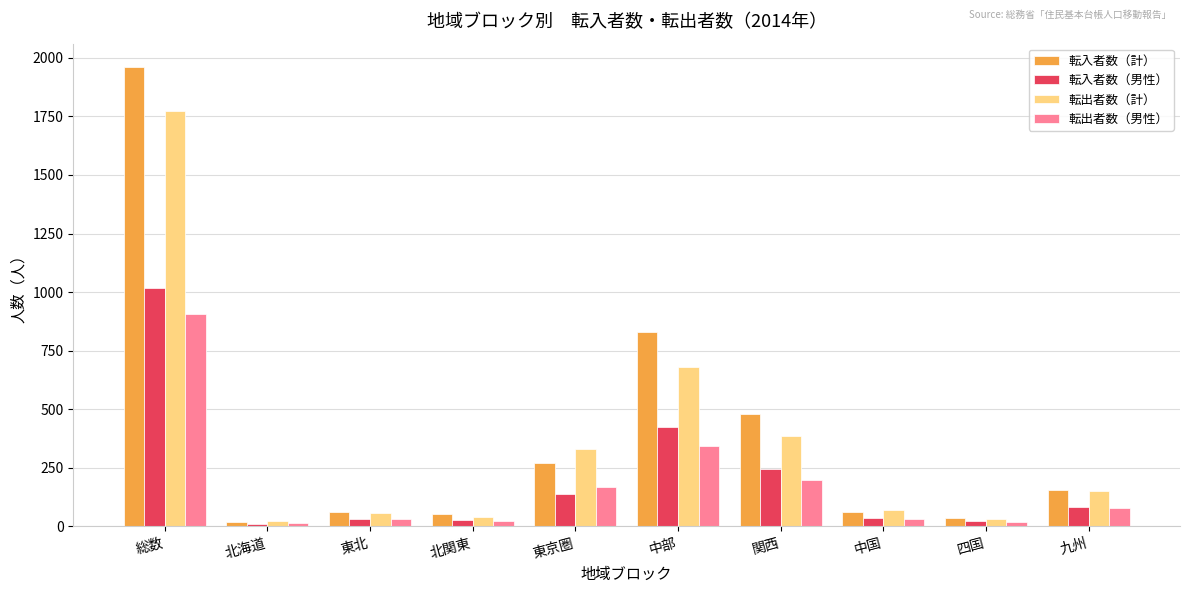

What is the difference between the maximum and minimum values in the 転入者数（男性） series?

1008